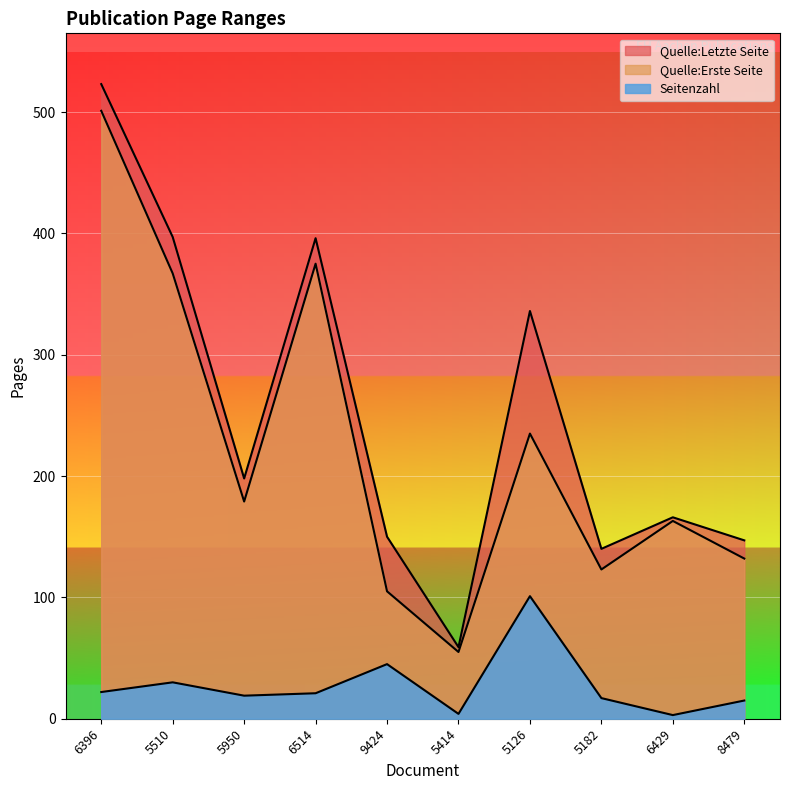

Rank the categories by Seitenzahl value from lowest to highest.

6429, 5414, 8479, 5182, 5950, 6514, 6396, 5510, 9424, 5126